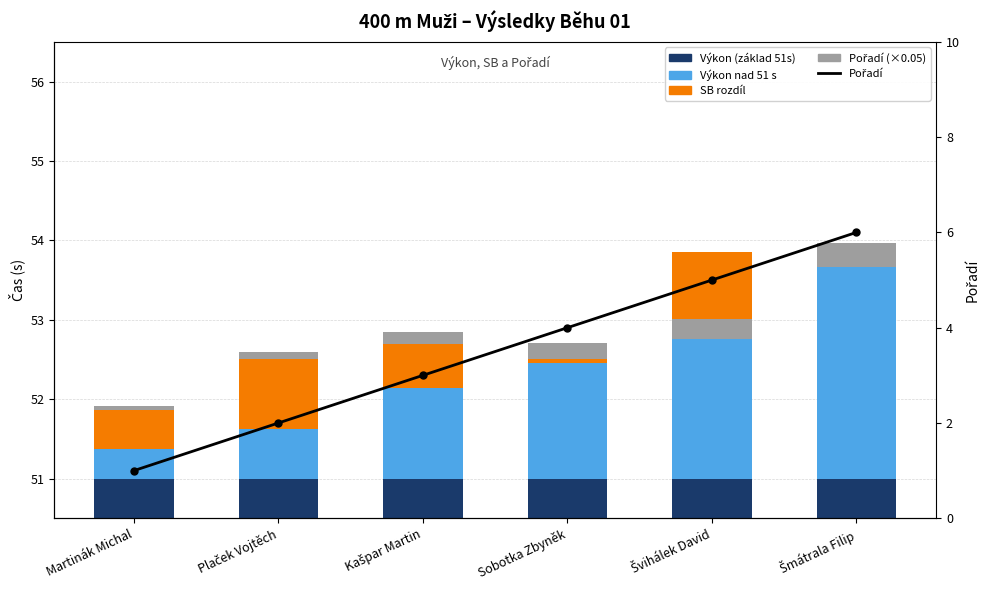

Rank the series at Plaček Vojtěch from lowest to highest value.

Pořadí (×0.05), Výkon nad 51 s, SB rozdíl, Pořadí, Výkon (základ 51s)